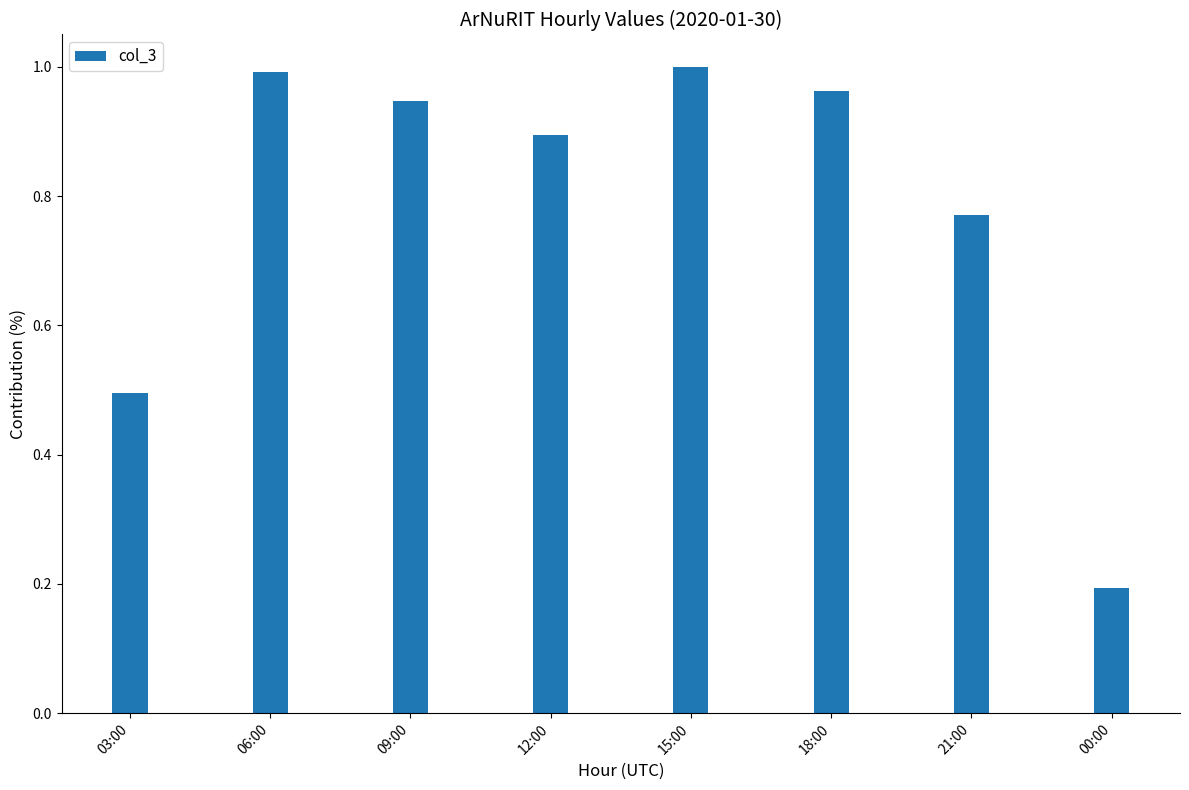

What is the sum of the values at 12:00 and 21:00?

1.7